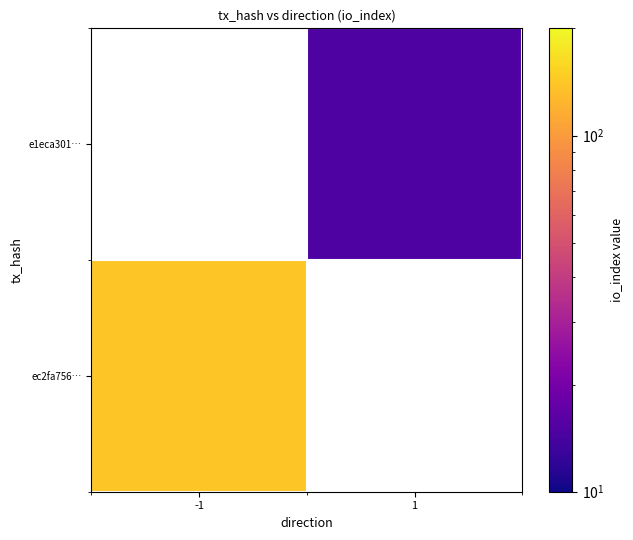

How many values in e1eca301… are above zero?

1